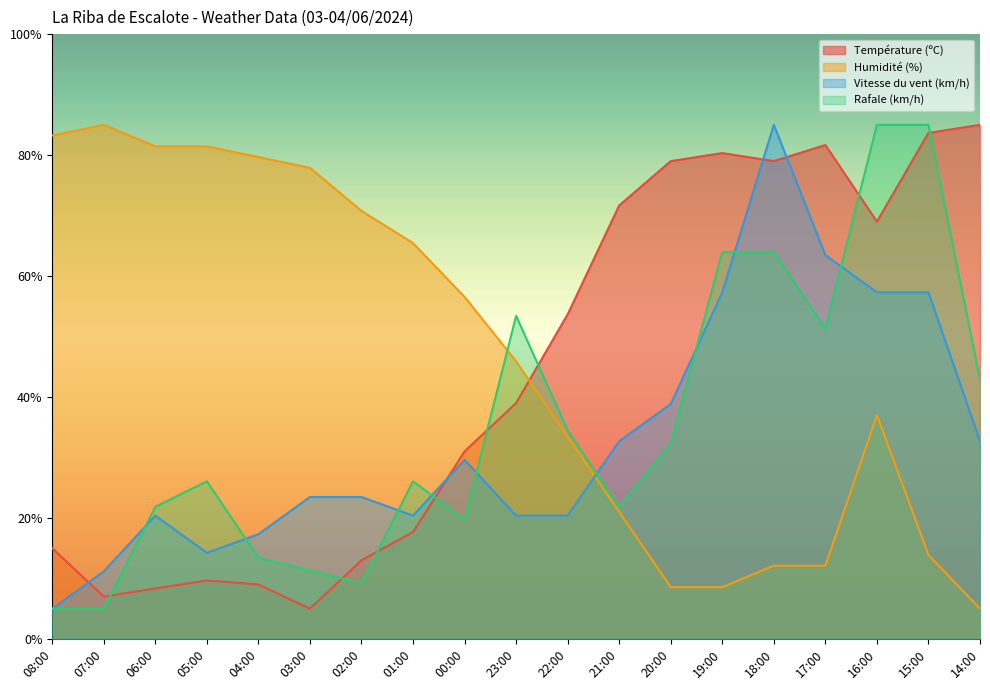

True or false: Humidité (%) has more than 0 interior local peaks.

True